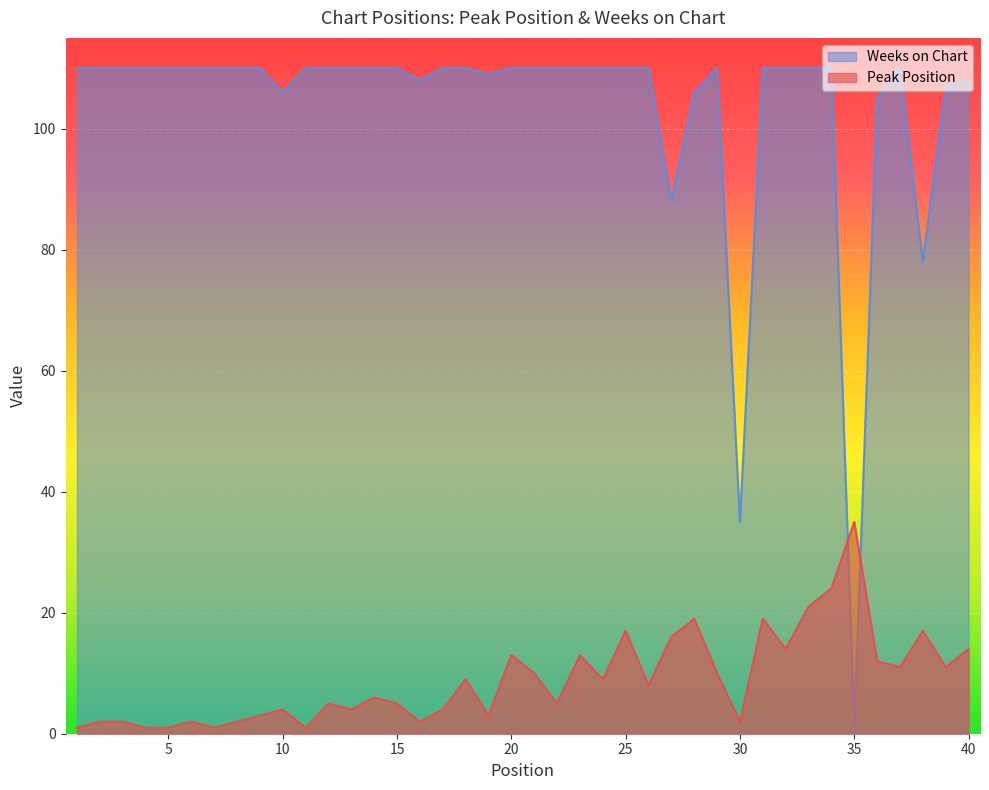

What is the difference between the highest and lowest values at 28?

87